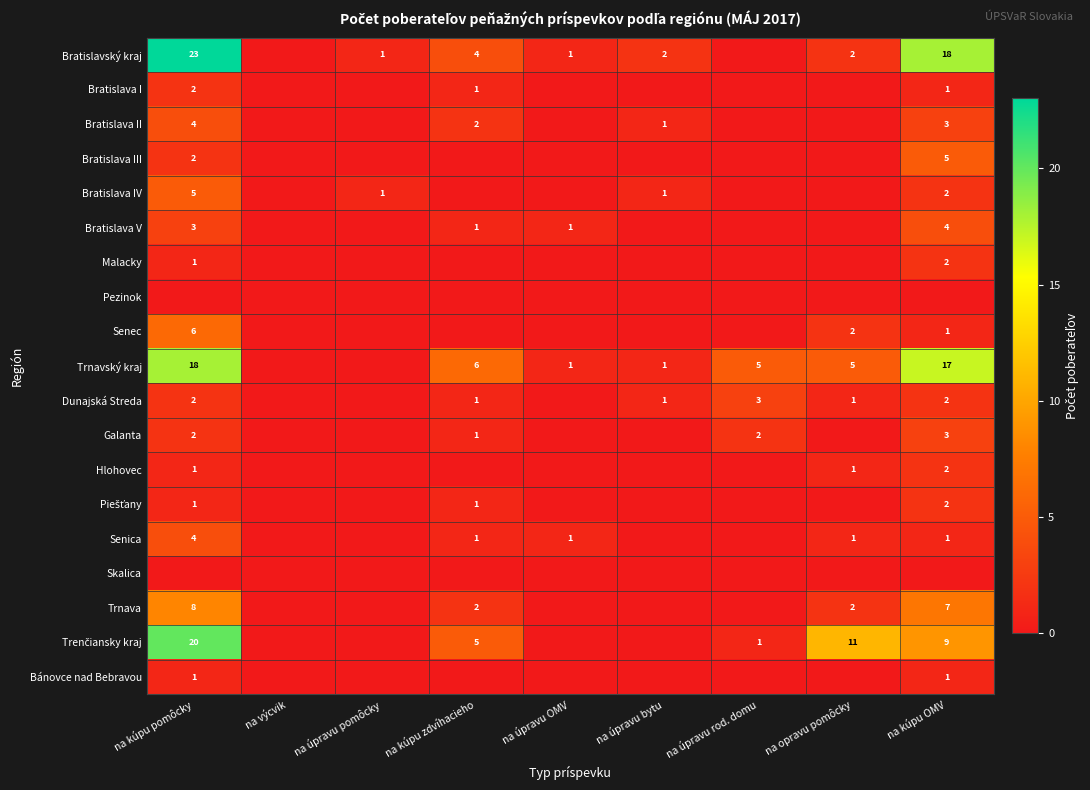

The Trnavský kraj series shows 5 at na opravu pomôcky. True or false?

True